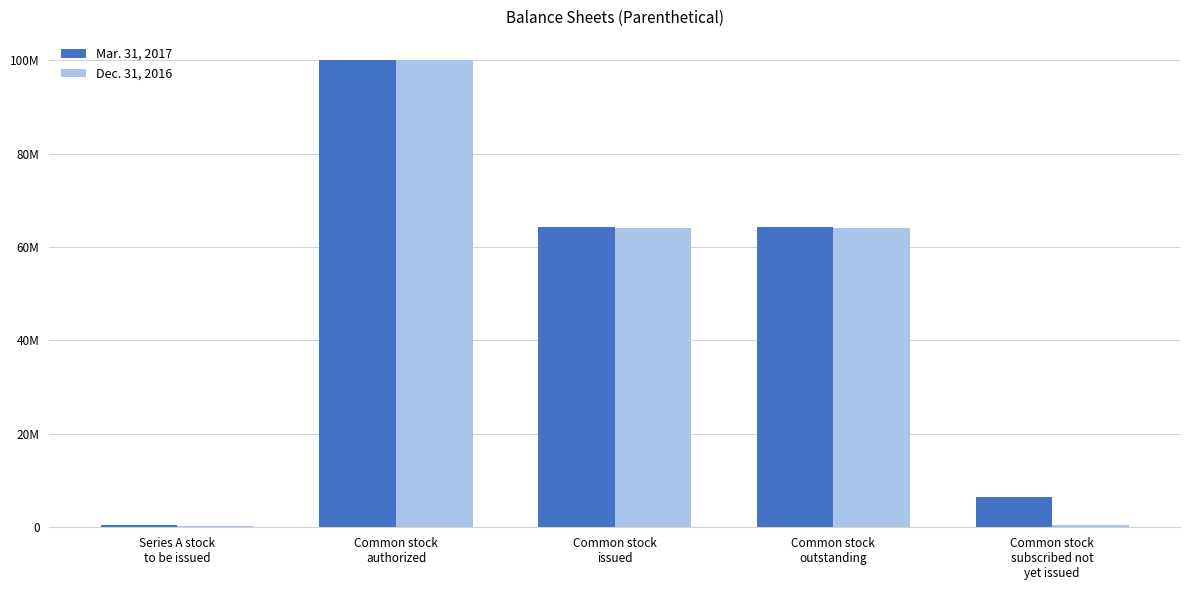

The value of Dec. 31, 2016 at Common stock
outstanding is 96460286. True or false?

False